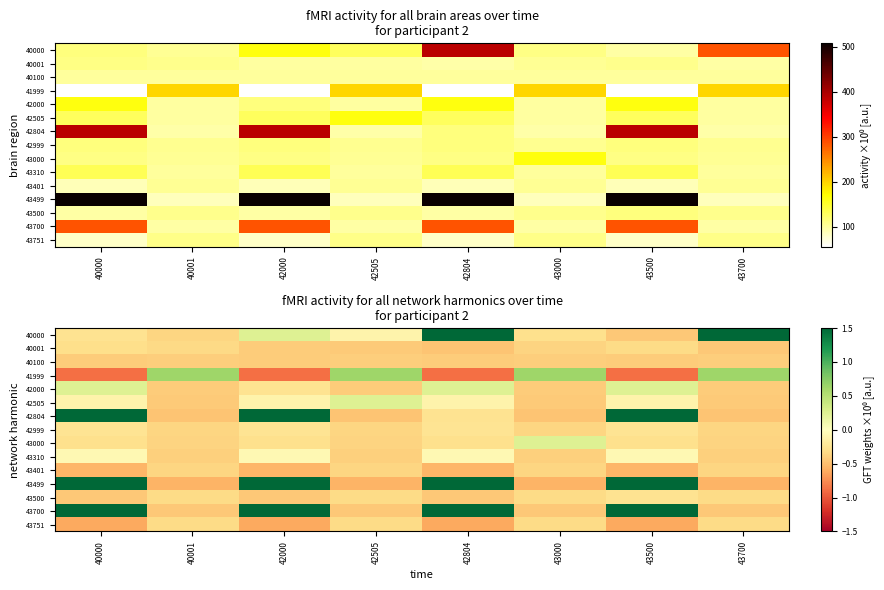

How many categories are shown in the chart?

8